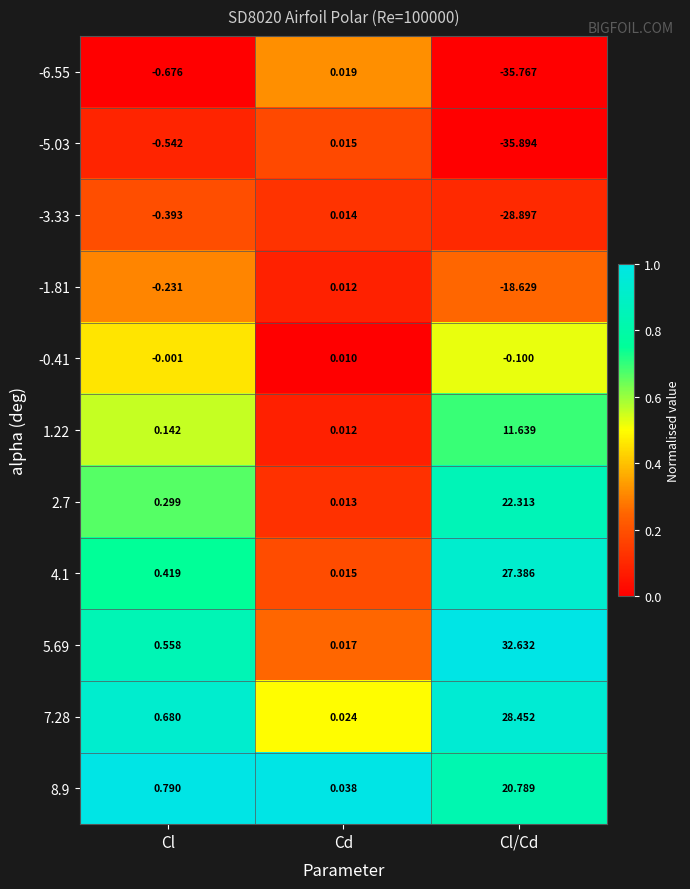

Is the value of 4.1 at Cl greater than the value of -6.55 at Cl/Cd?

Yes